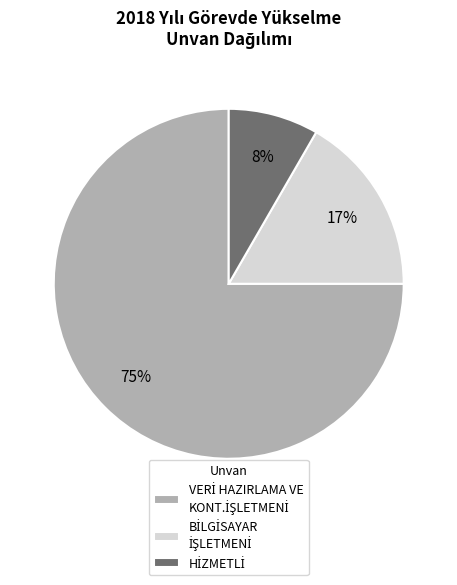

To the nearest percent, what is the difference between the largest and smallest slice percentages?

67%